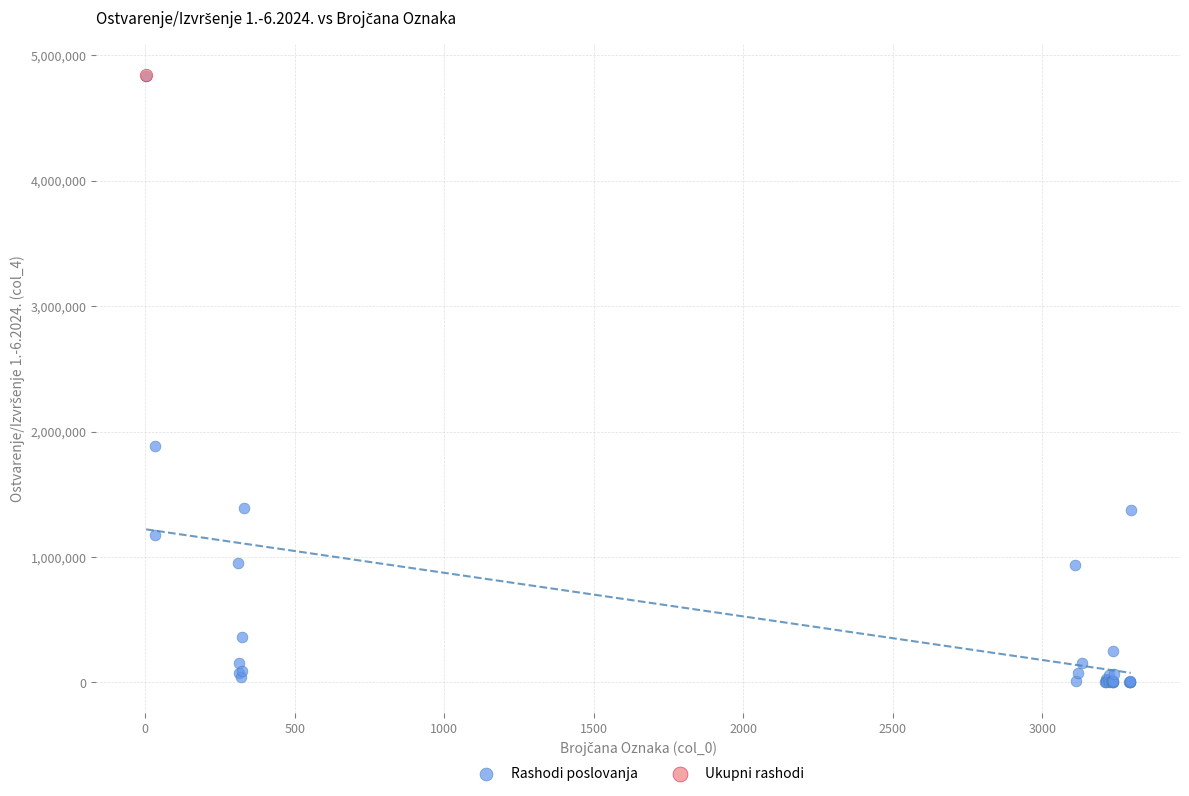

What are all the series names shown in the legend?

Rashodi poslovanja, Ukupni rashodi